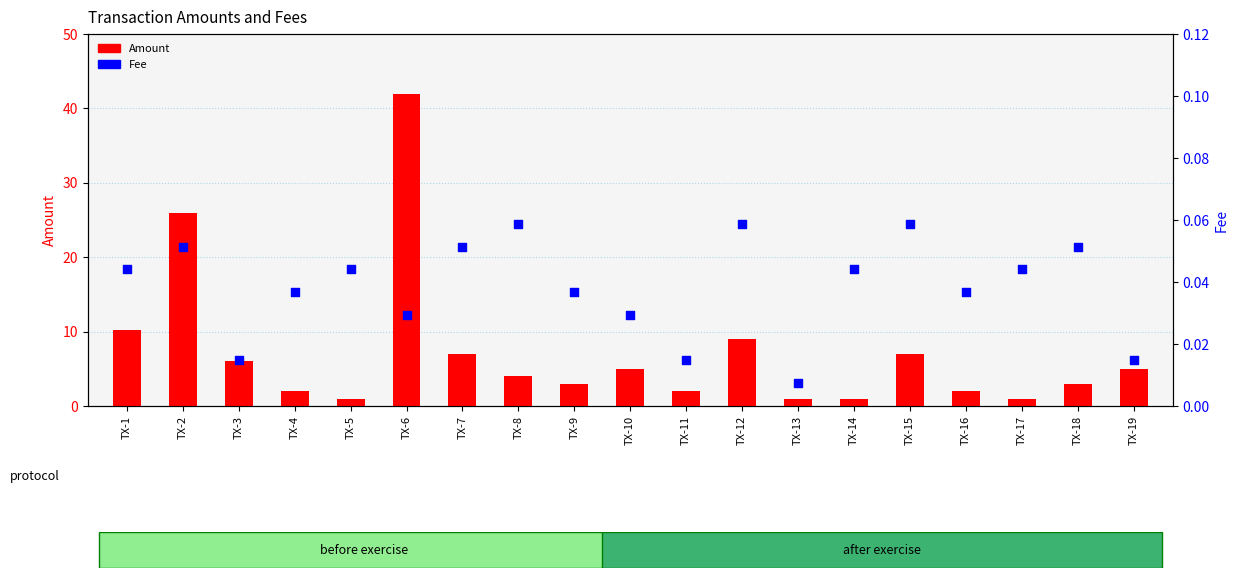

Is the value of Amount at TX-18 greater than the value of Fee at TX-13?

Yes